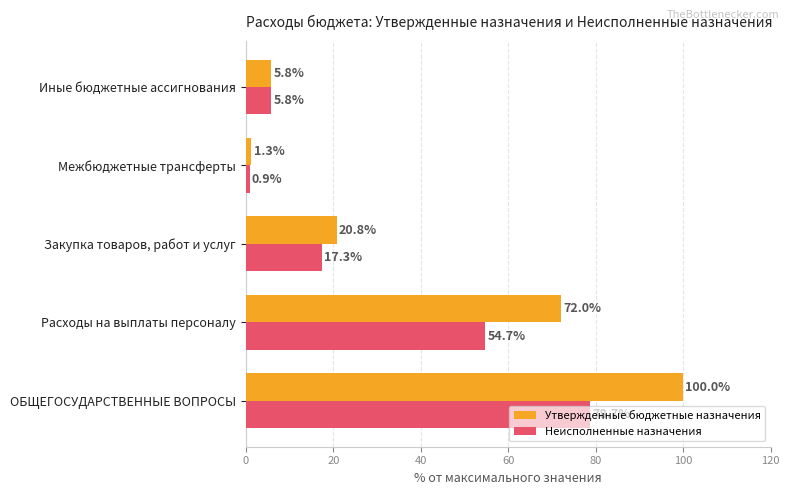

The Утвержденные бюджетные назначения series shows 1.3 at Межбюджетные трансферты. True or false?

True